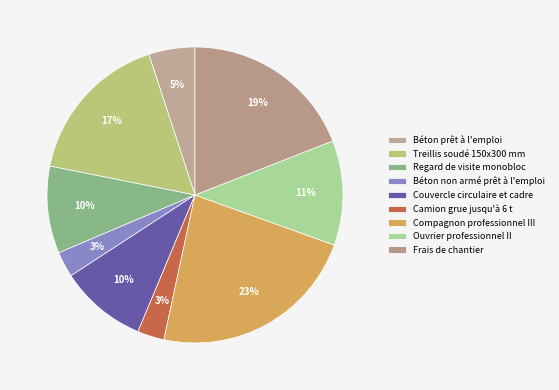

To the nearest percent, what is the difference between the Couvercle circulaire et cadre and Treillis soudé 150x300 mm slice percentages?

7%